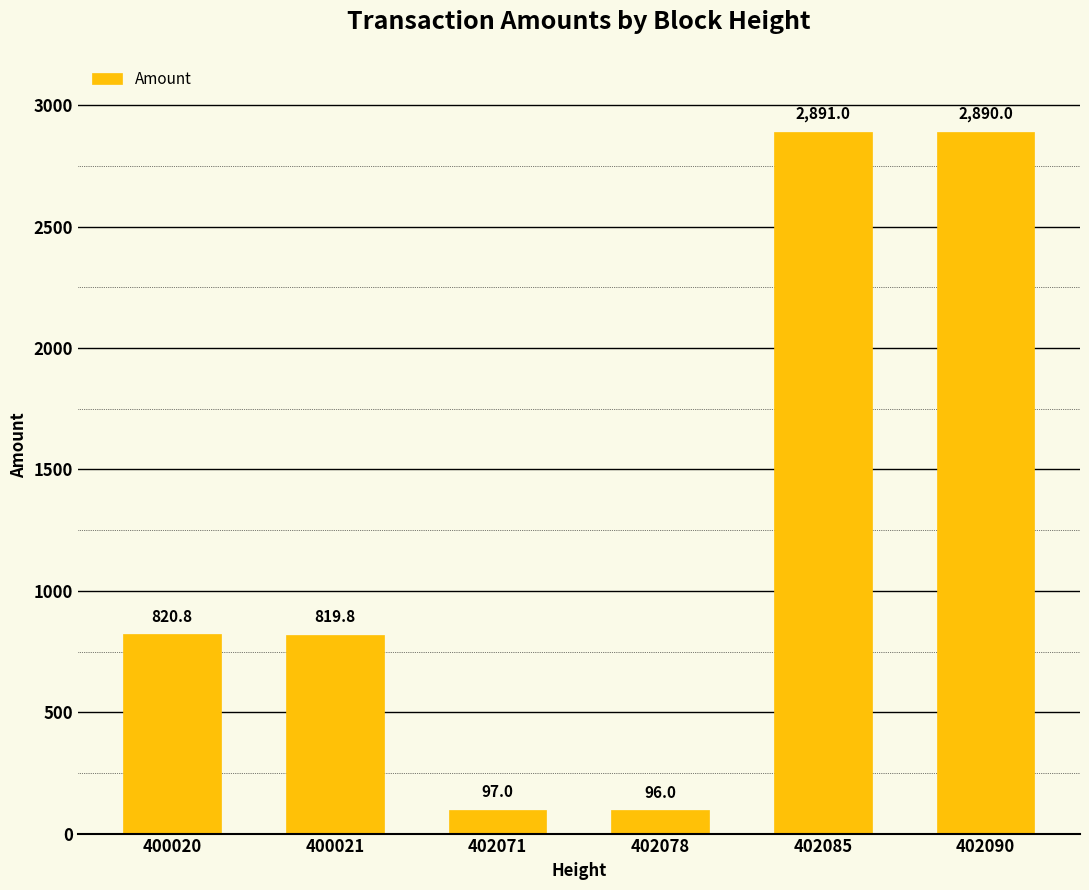

What is the ratio of the value at 402078 to the value at 402071?

1.0